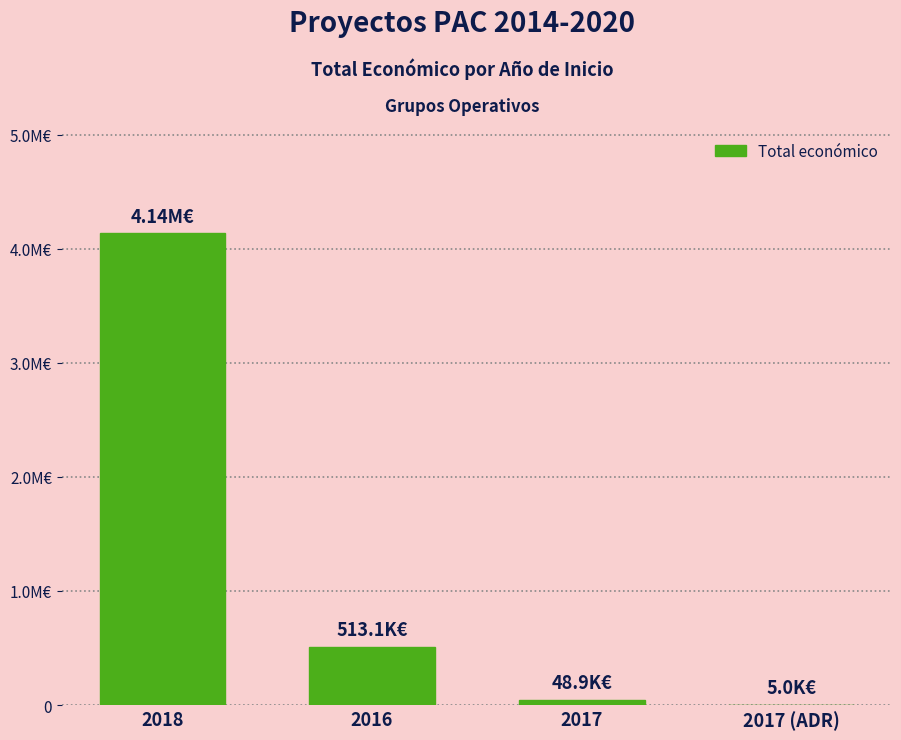

Reading right to left, extract all data points from this chart.

2017 (ADR)=5000	2017=48896	2016=513092	2018=4139393